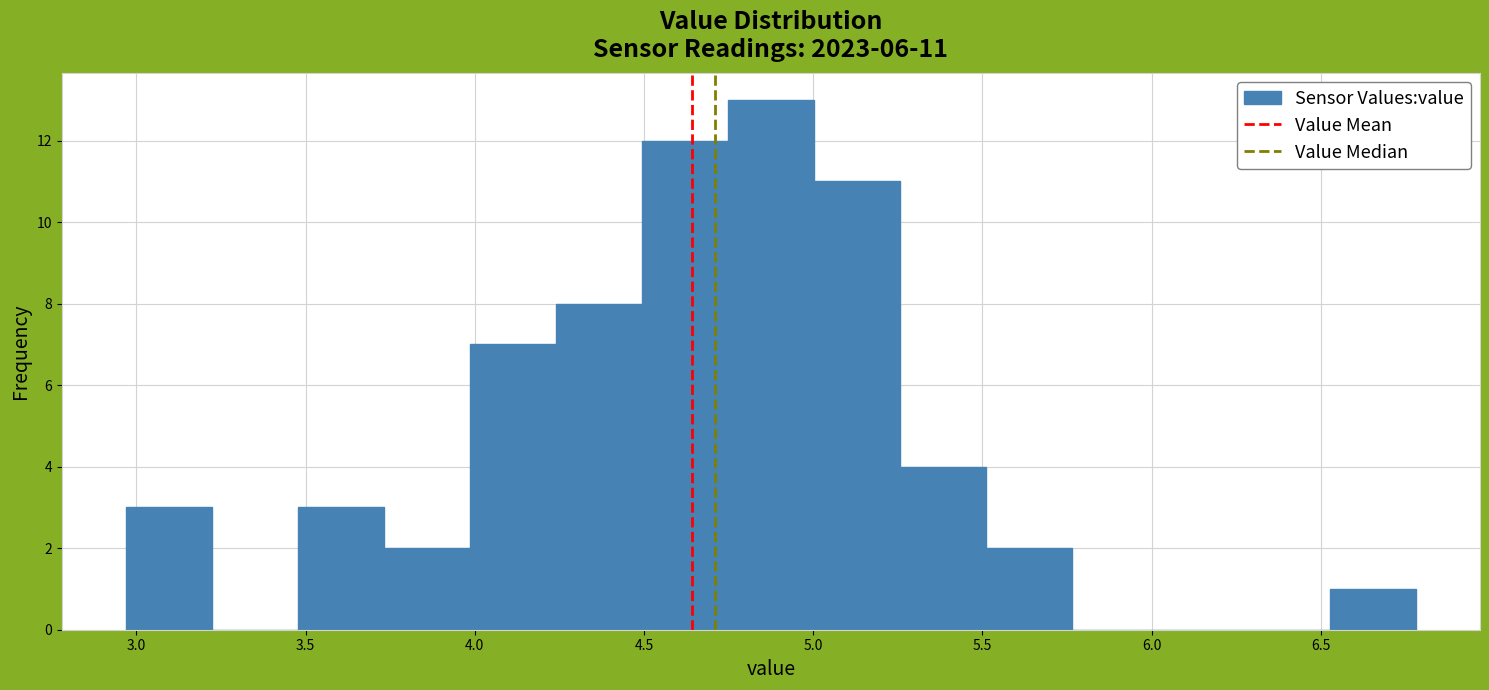

Over which range of the x-axis is the bar tallest?

4.75 to 5.00